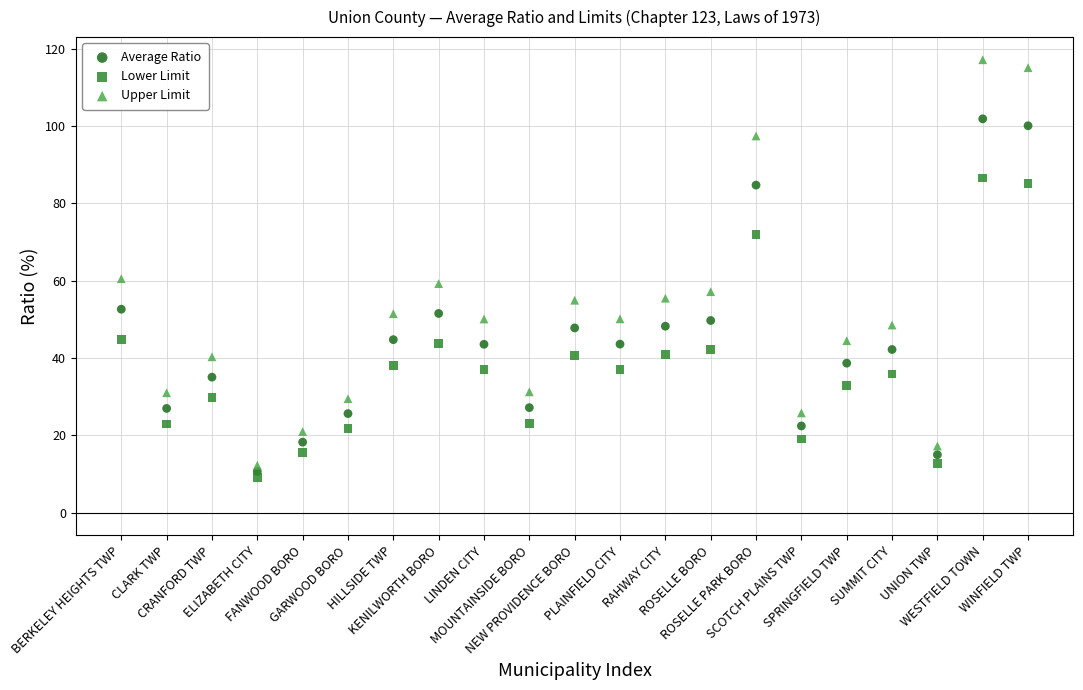

Which series reaches the maximum Y coordinate?

Upper Limit